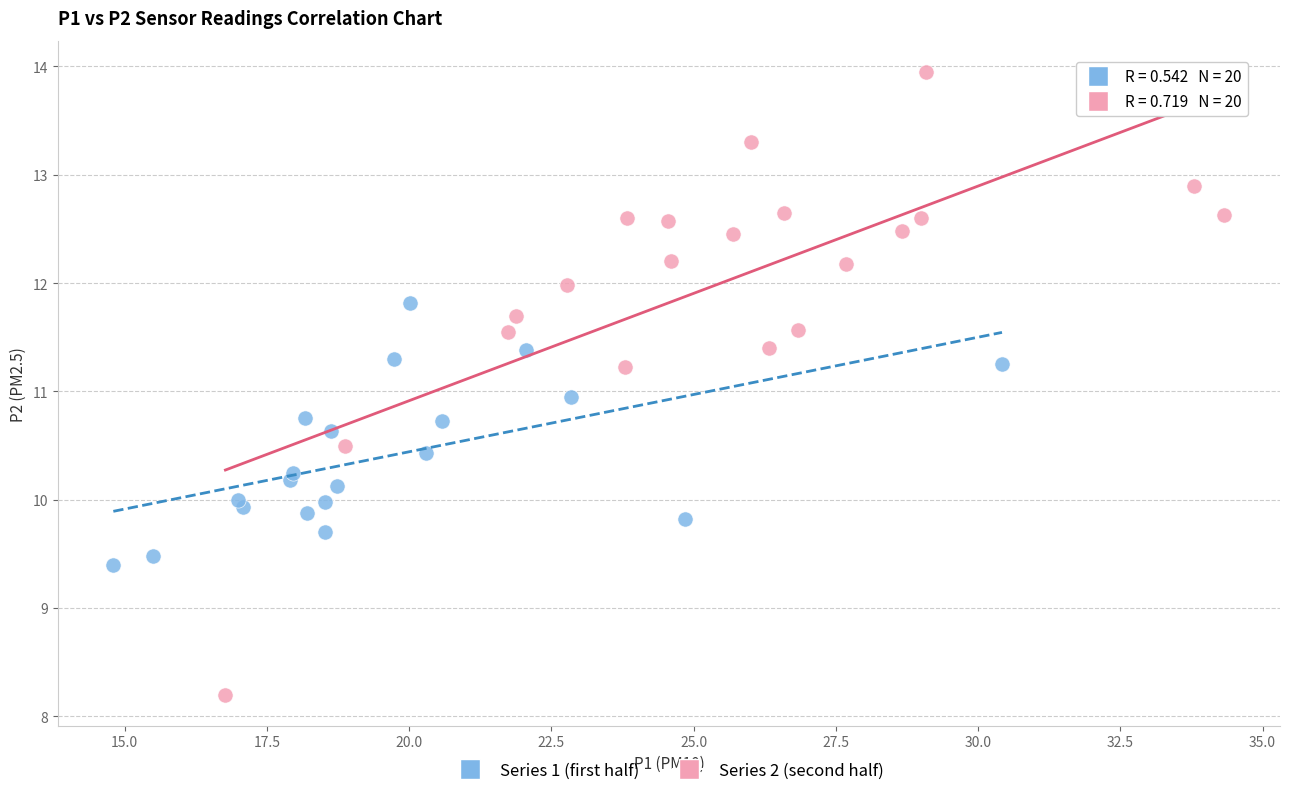

Which series reaches the maximum Y coordinate?

Series 2 (second half)